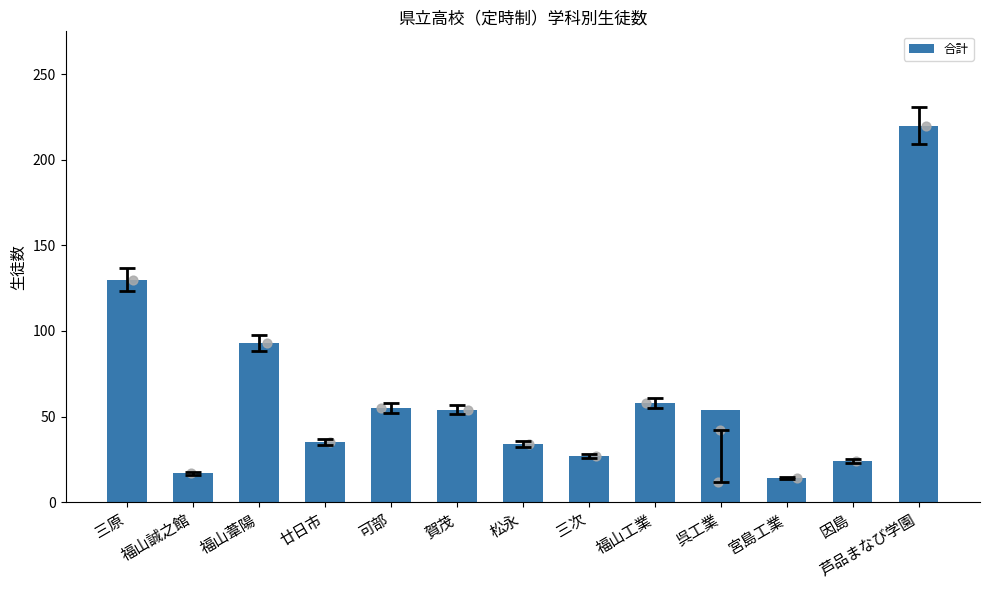

Which has a higher value, 三原 or 芦品まなび学園?

芦品まなび学園